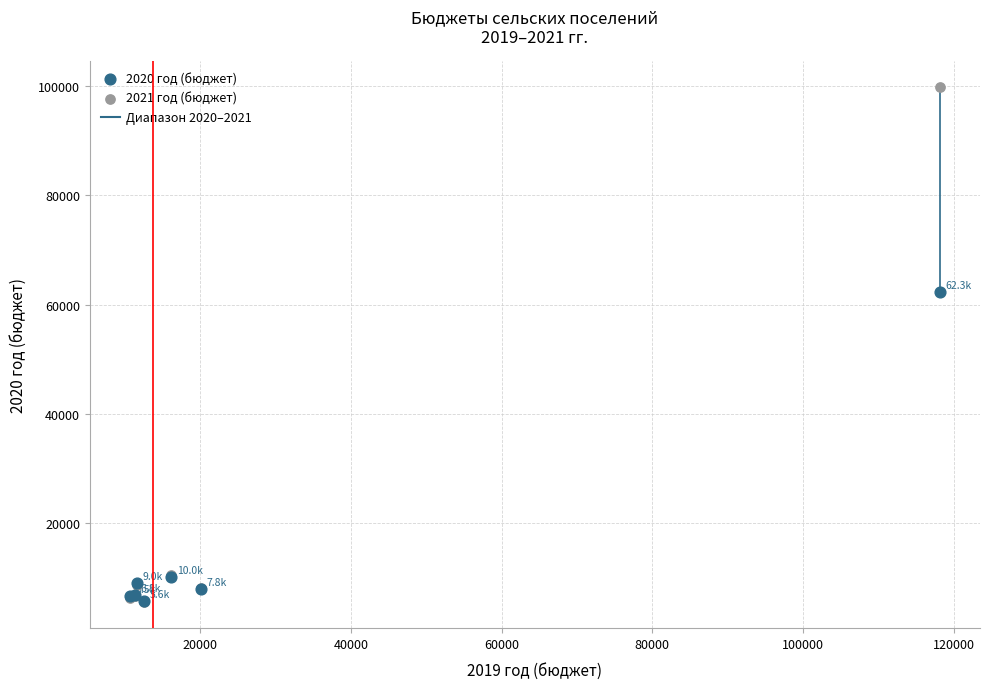

Across all series, what Y value is closest to 52655?

62338.8